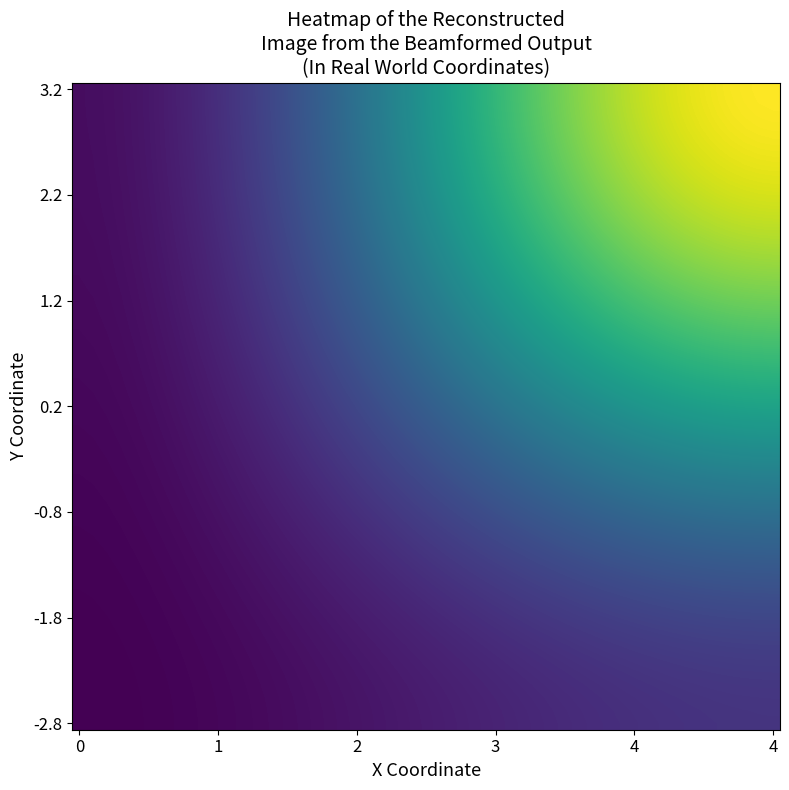

At how many categories does at least one series exceed 30?

1